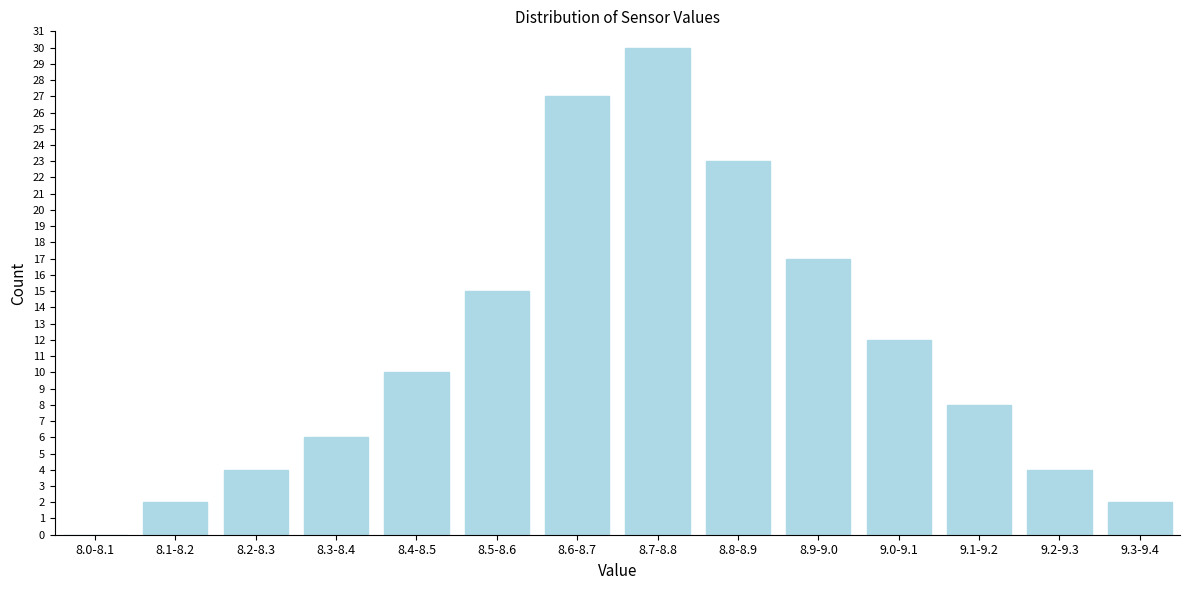

Reading right to left, what are all the values shown in this chart?

9.3-9.4=2	9.2-9.3=4	9.1-9.2=8	9.0-9.1=12	8.9-9.0=17	8.8-8.9=23	8.7-8.8=30	8.6-8.7=27	8.5-8.6=15	8.4-8.5=10	8.3-8.4=6	8.2-8.3=4	8.1-8.2=2	8.0-8.1=0